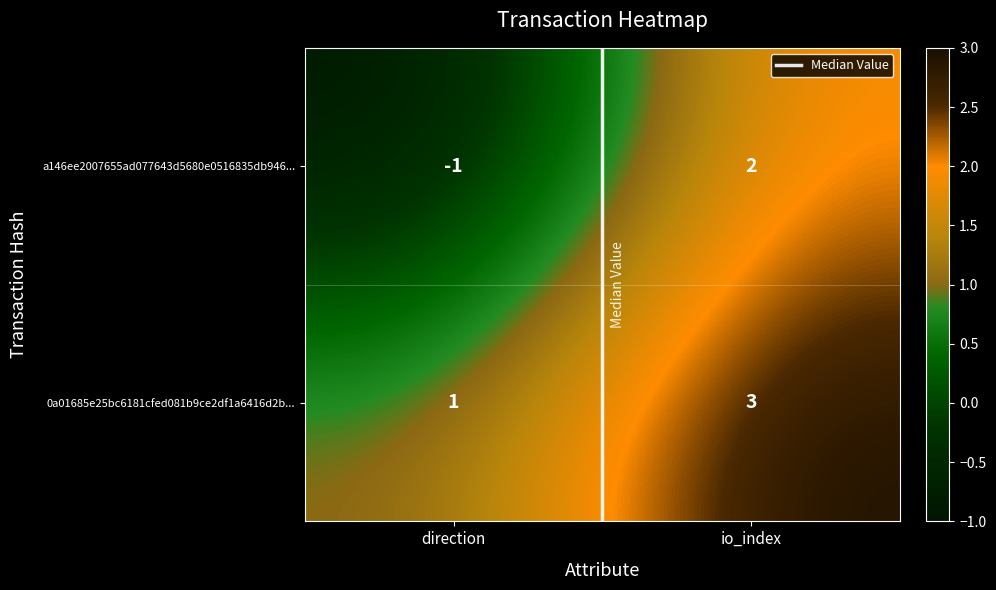

Which series has the largest total across all categories?

0a01685e25bc6181cfed081b9ce2df1a6416d2b...